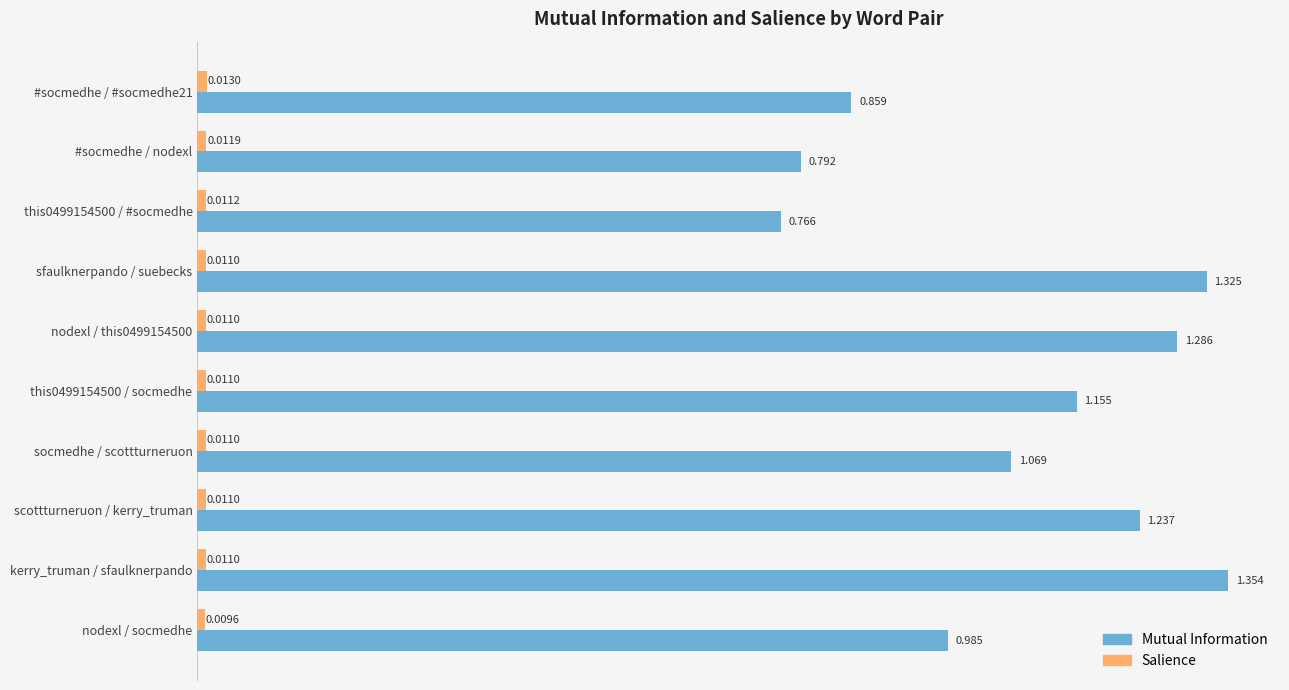

Which series has the largest total across all categories?

Mutual Information